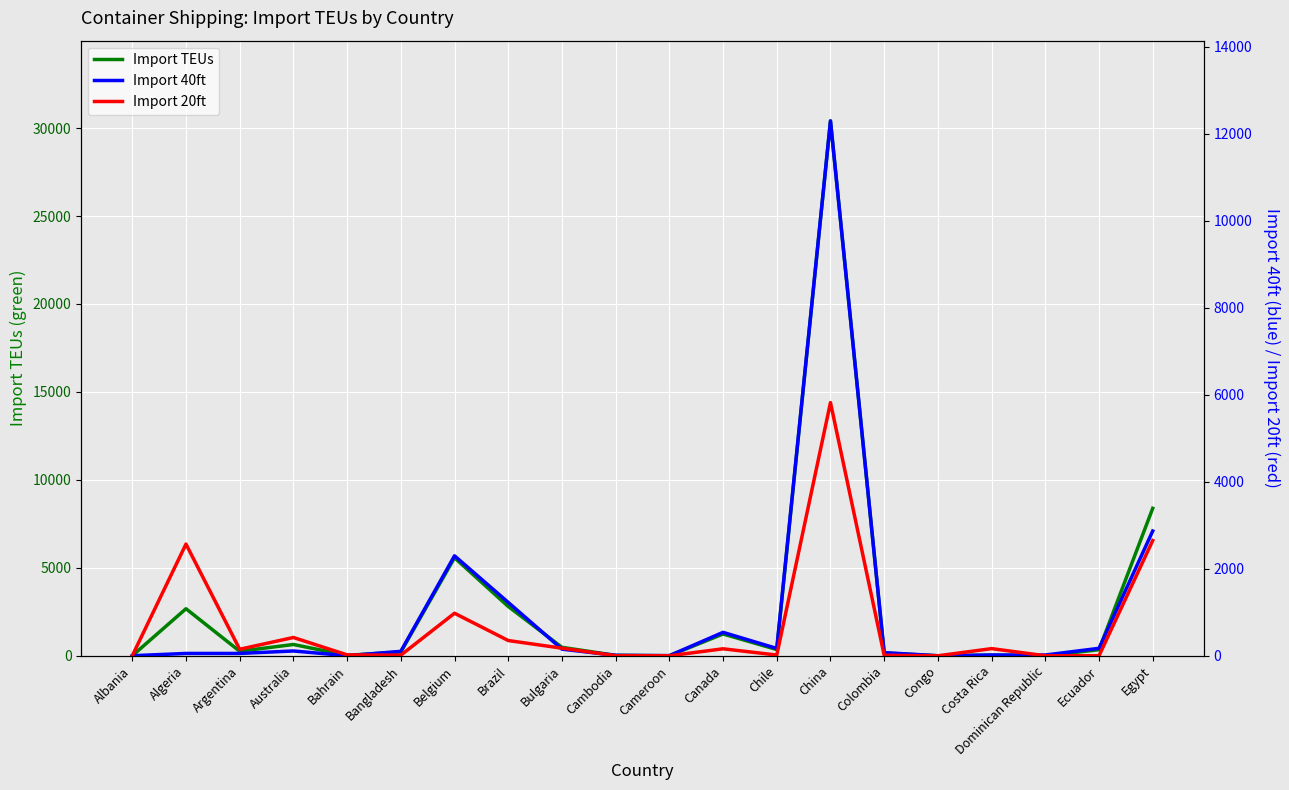

At which category is the sum across all series the highest?

China